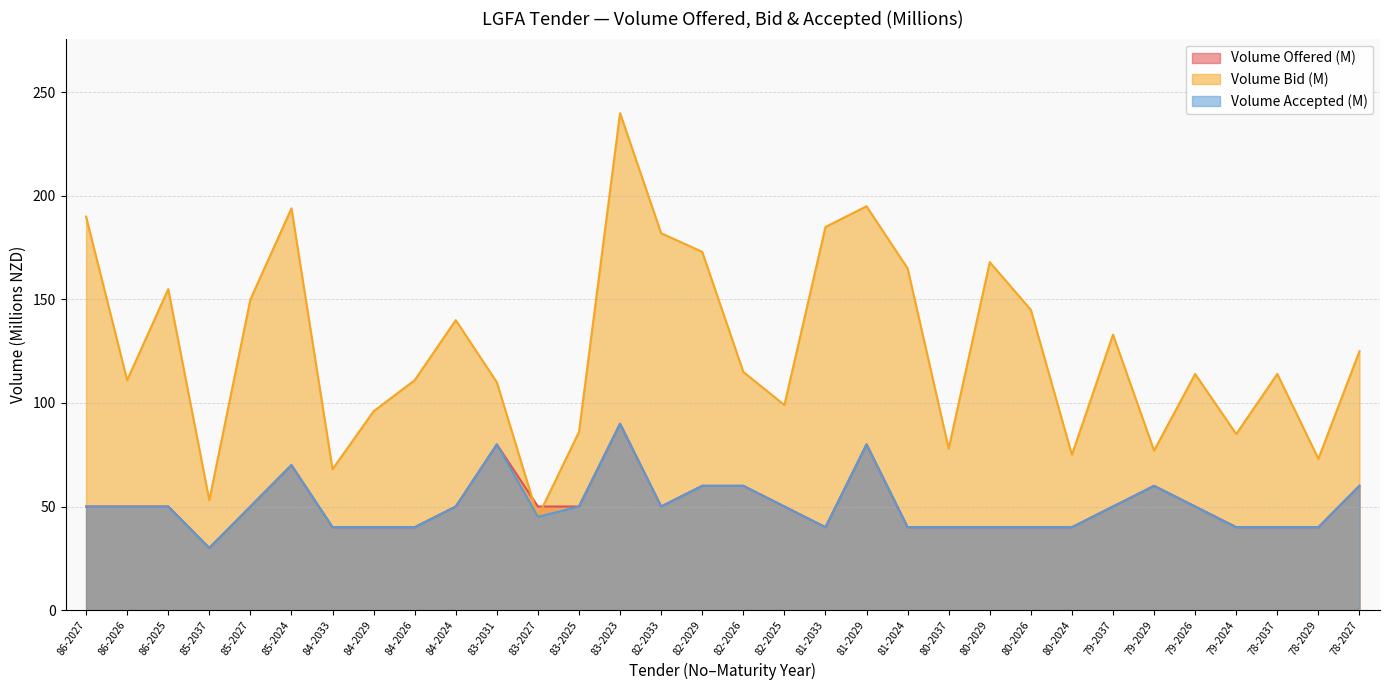

True or false: Volume Bid (M) has a value of 111 at 86-2026.

True